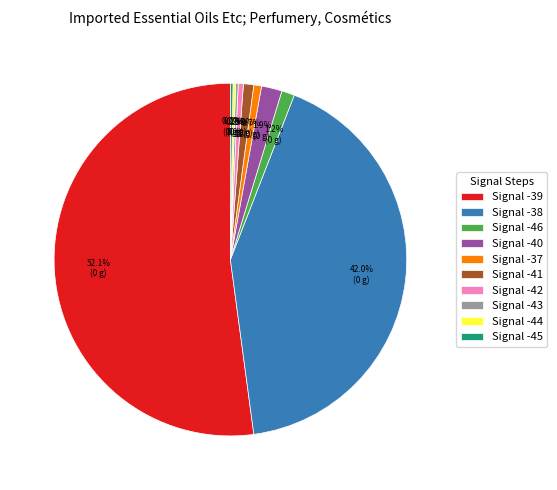

What is the largest slice in the pie chart?

Signal -39